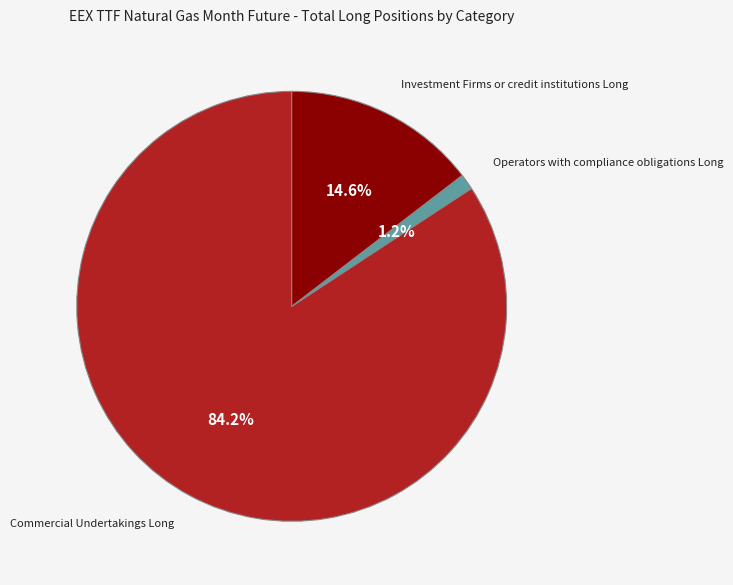

How many slices are in this pie chart?

3